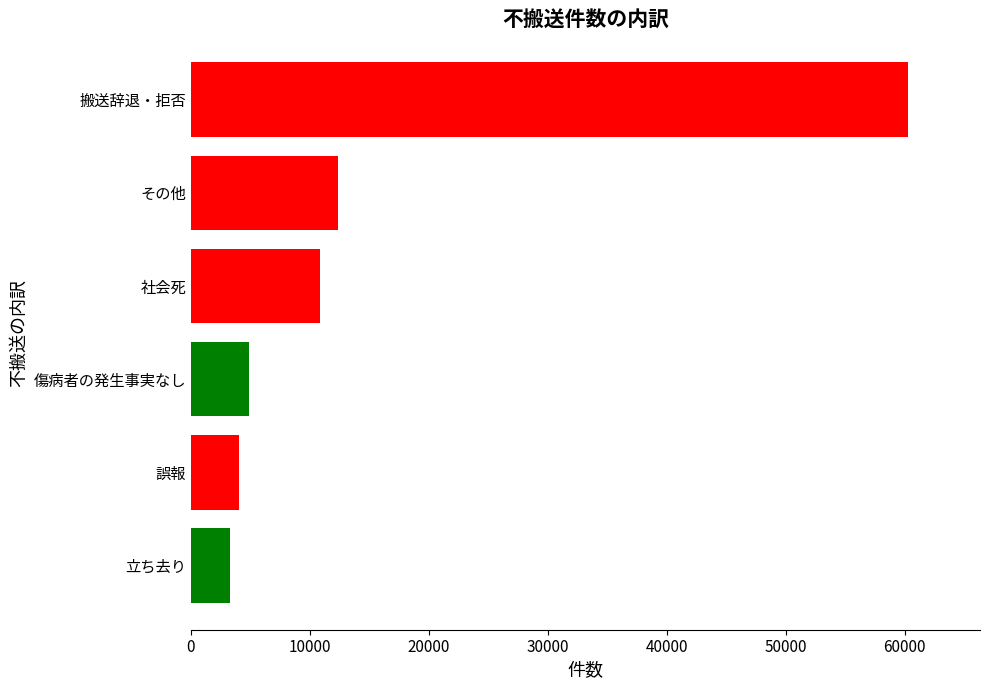

Reading bottom to top, extract all data points from this chart.

立ち去り=3302	誤報=4020	傷病者の発生事実なし=4924	社会死=10822	その他=12349	搬送辞退・拒否=60299